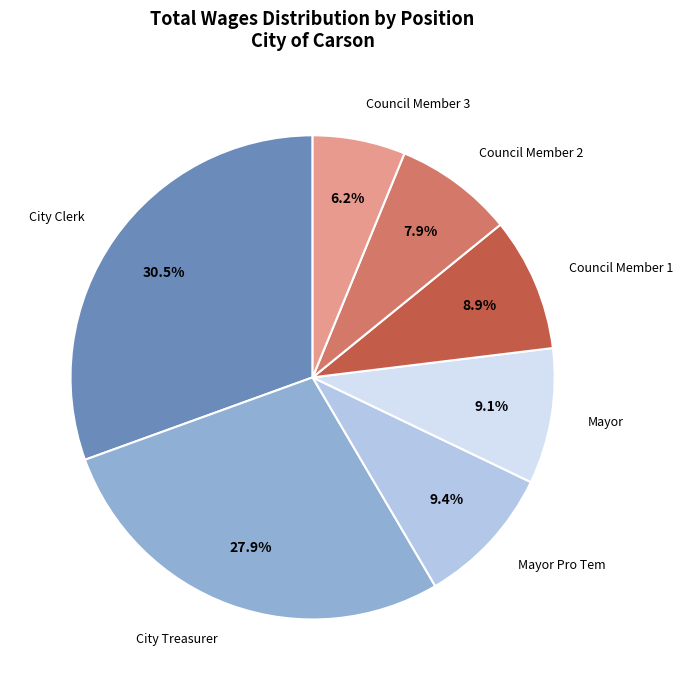

Does Mayor Pro Tem account for over 50% of the chart?

No